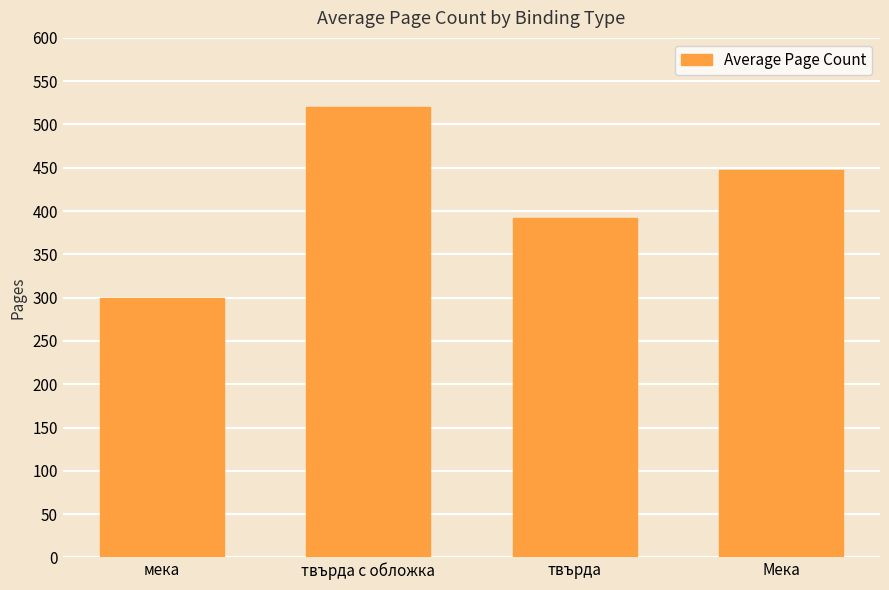

The chart shows a value of 392.0 at твърда. True or false?

True